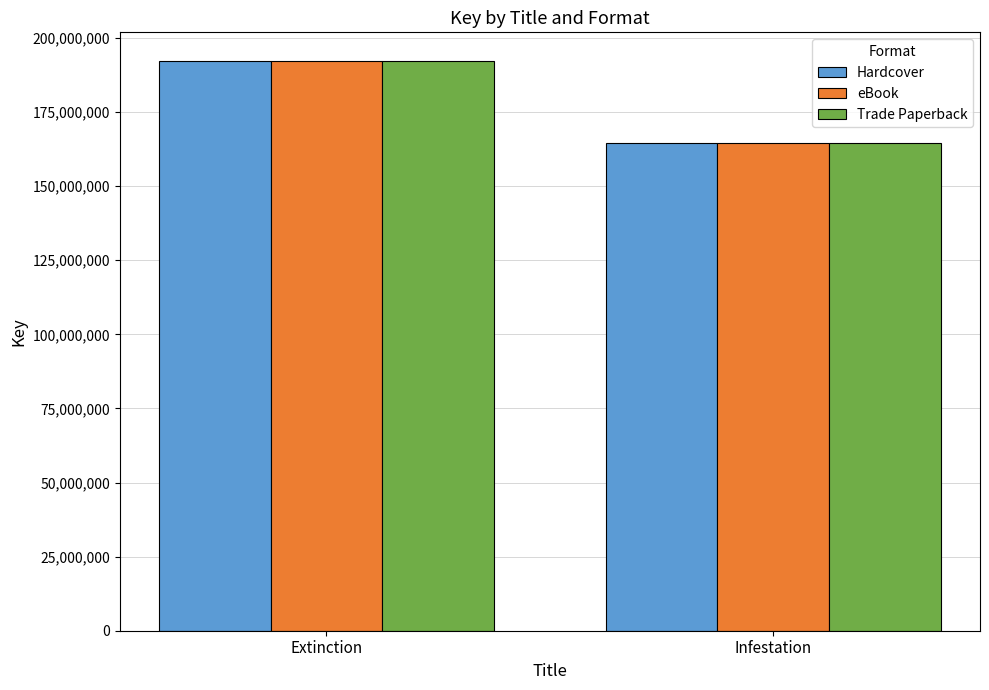

What is the sum of all Hardcover values?

356744075